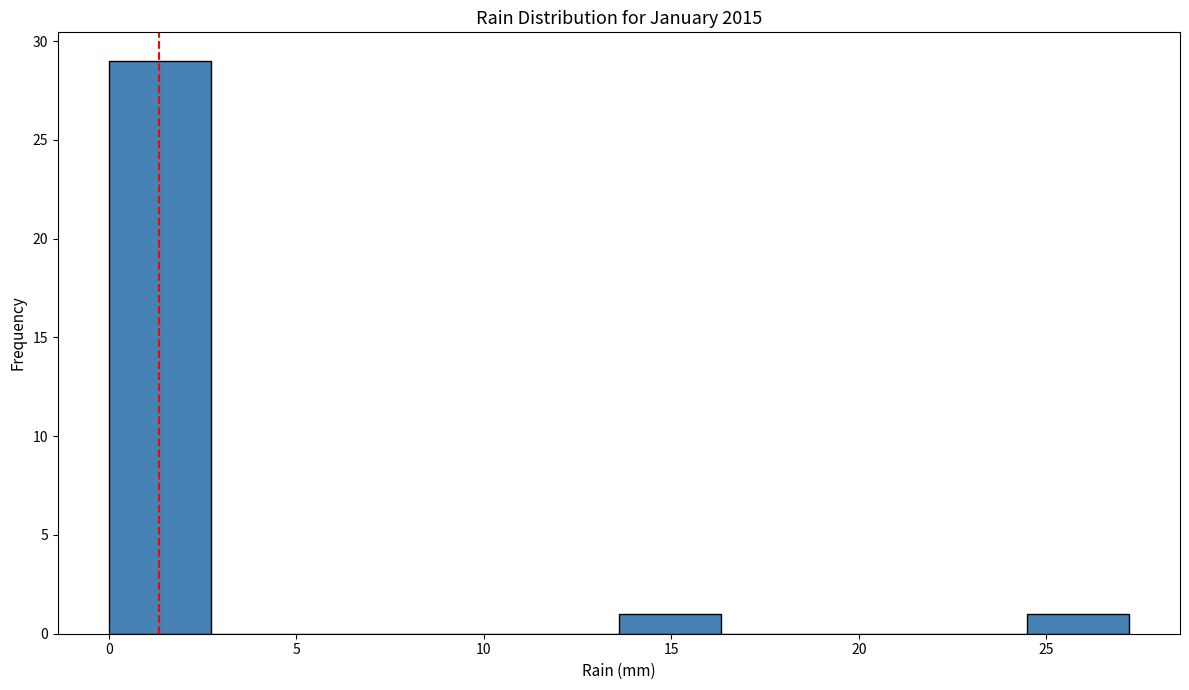

Reading left to right, transcribe this chart: for each bar, give the range it covers on the x-axis and its height. Neither the bar edges nor the heights are printed on the chart, so give them approximately, as read against the axes.

0.0 to 2.5: 29
2.5 to 5.5: 0
5.5 to 8.0: 0
8.0 to 11.0: 0
11.0 to 13.5: 0
13.5 to 16.5: 1
16.5 to 19.0: 0
19.0 to 22.0: 0
22.0 to 24.5: 0
24.5 to 27.0: 1